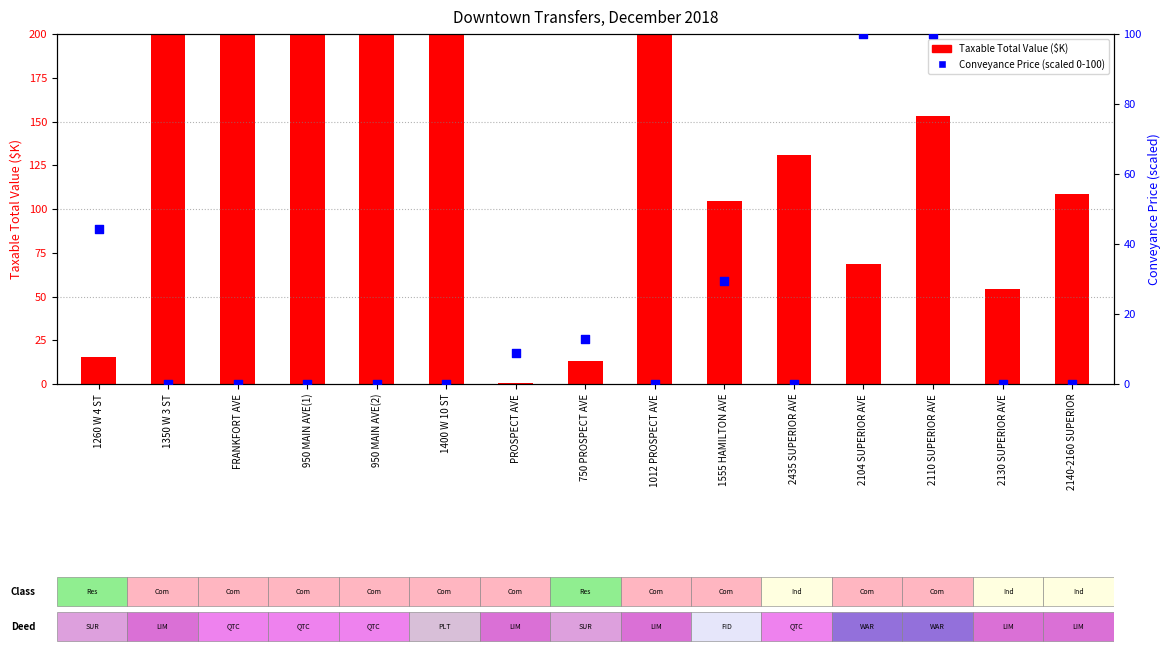

Is the value of Conveyance Price (scaled 0-100) at 1012 PROSPECT AVE greater than the value of Taxable Total Value ($K) at 2130 SUPERIOR AVE?

No